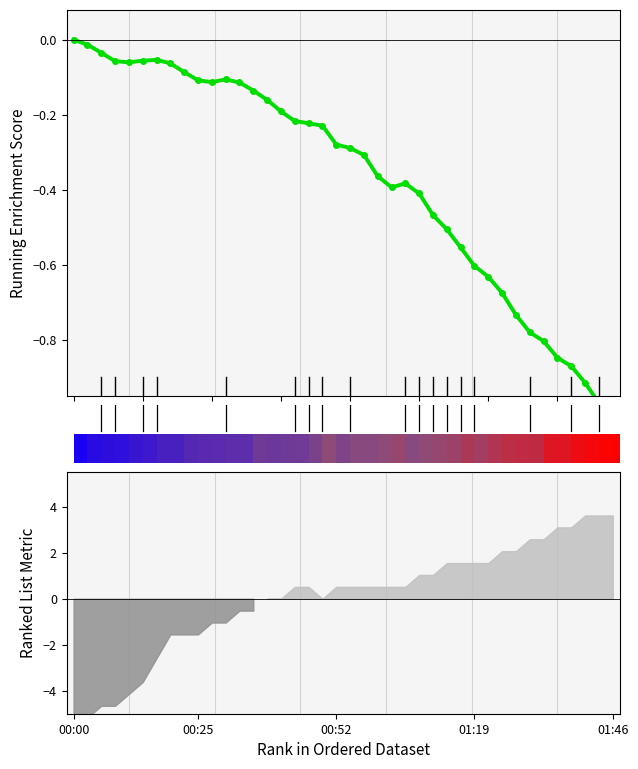

The value at 36 is -0.5. True or false?

False